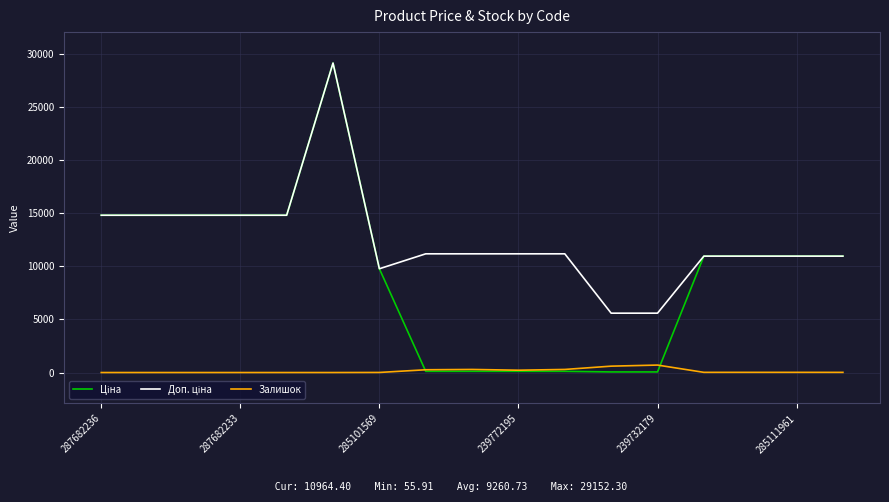

True or false: Залишок and Ціна intersect in this chart.

True